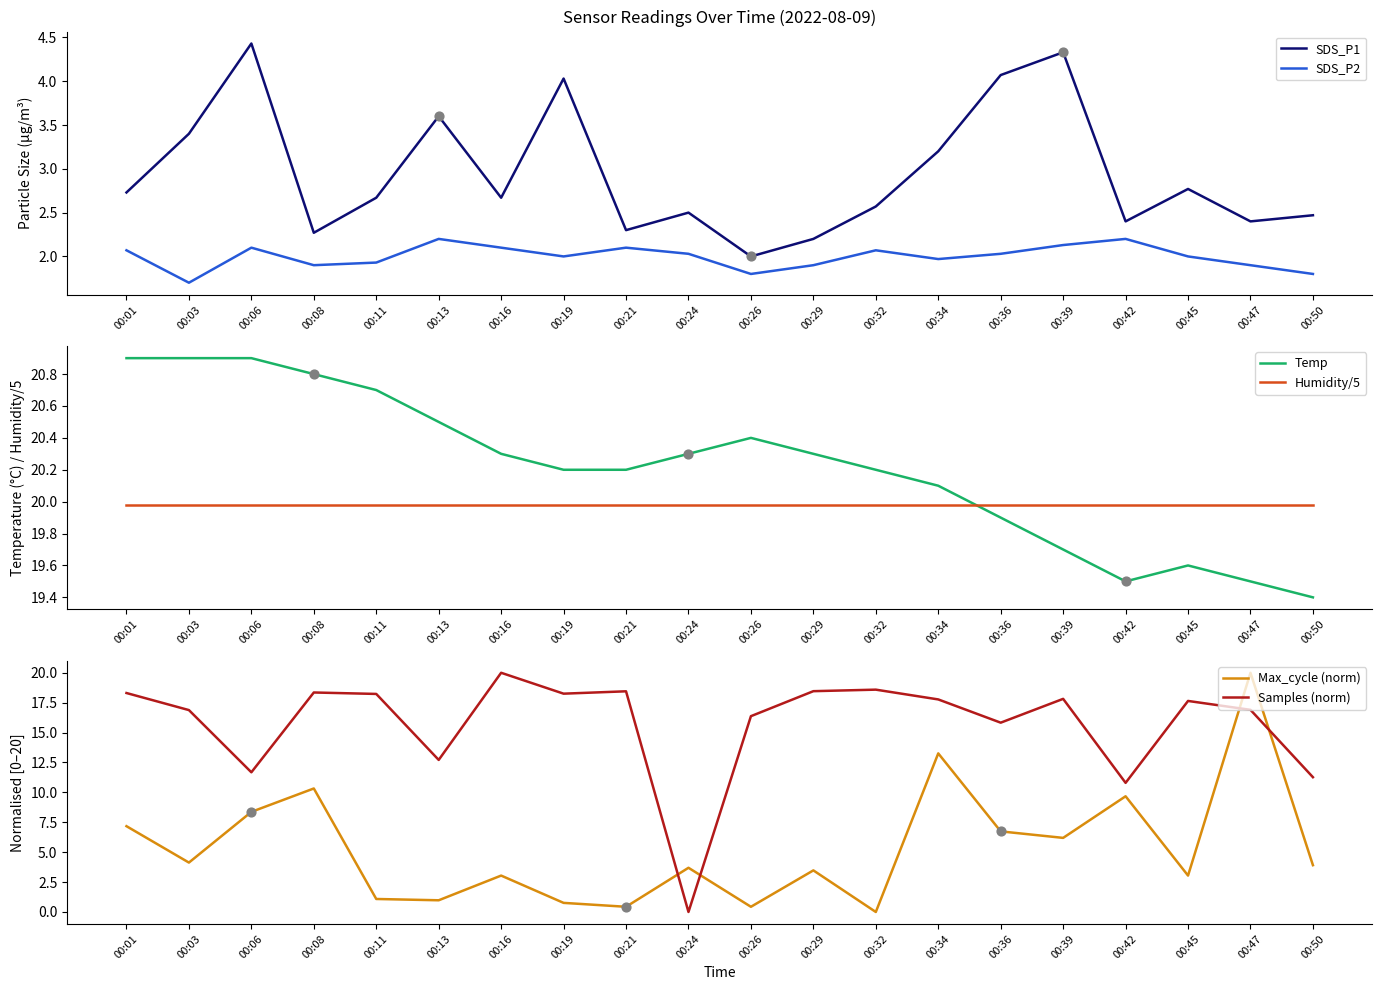

Is the value of SDS_P1 at 00:39 greater than the value of SDS_P2 at 00:29?

Yes